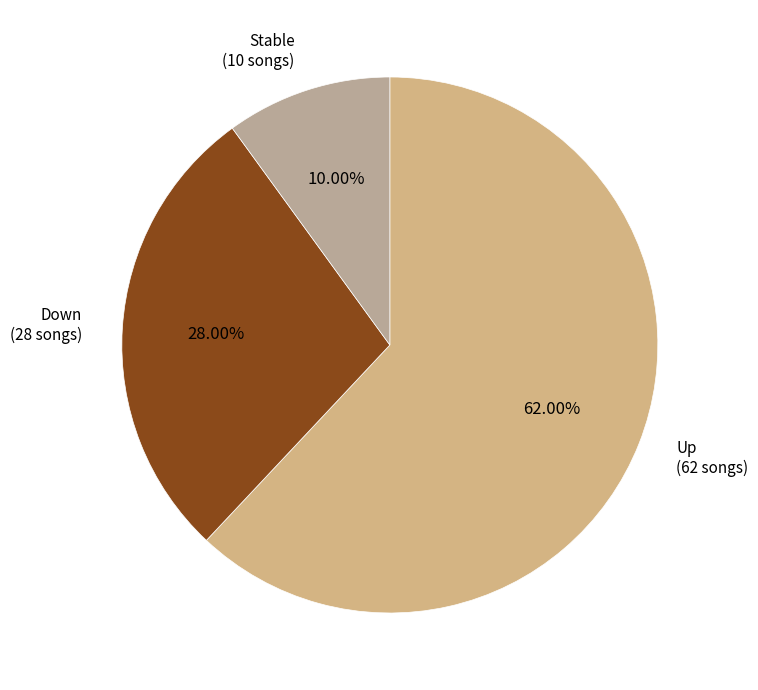

Which slice is the smallest?

Stable (10 songs)